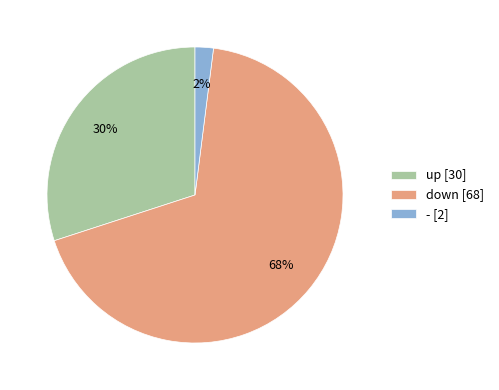

To the nearest percent, what is the difference between the largest and smallest slice percentages?

66%